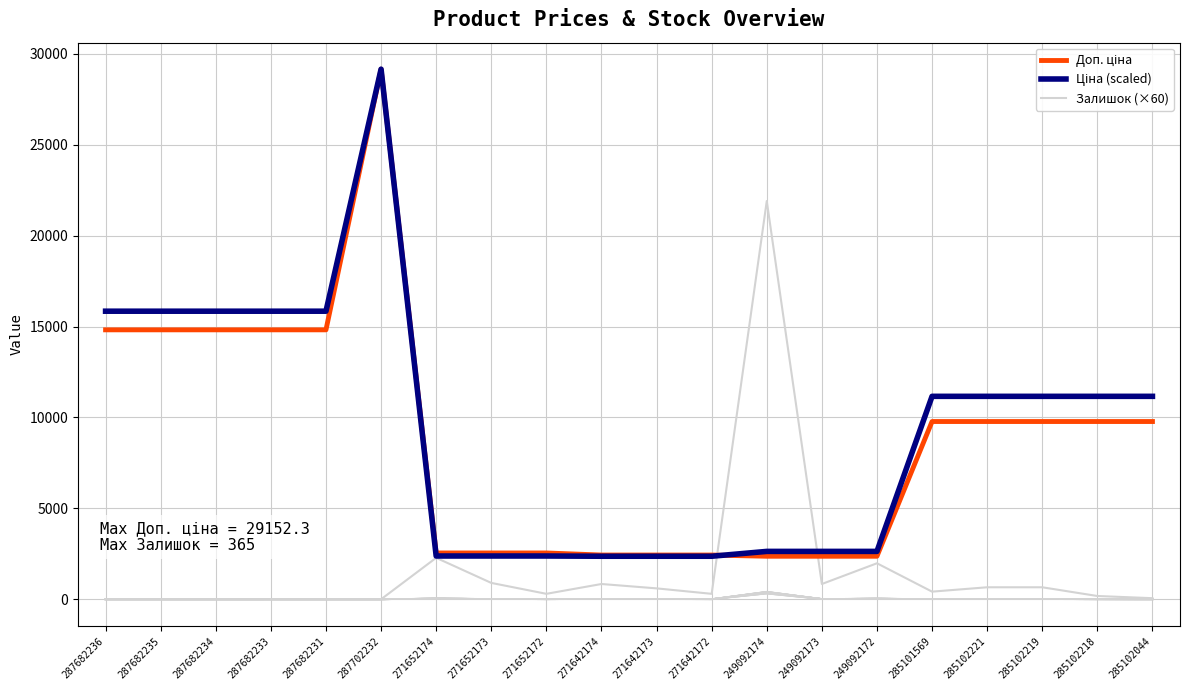

Which series has the widest spread of values?

Доп. ціна